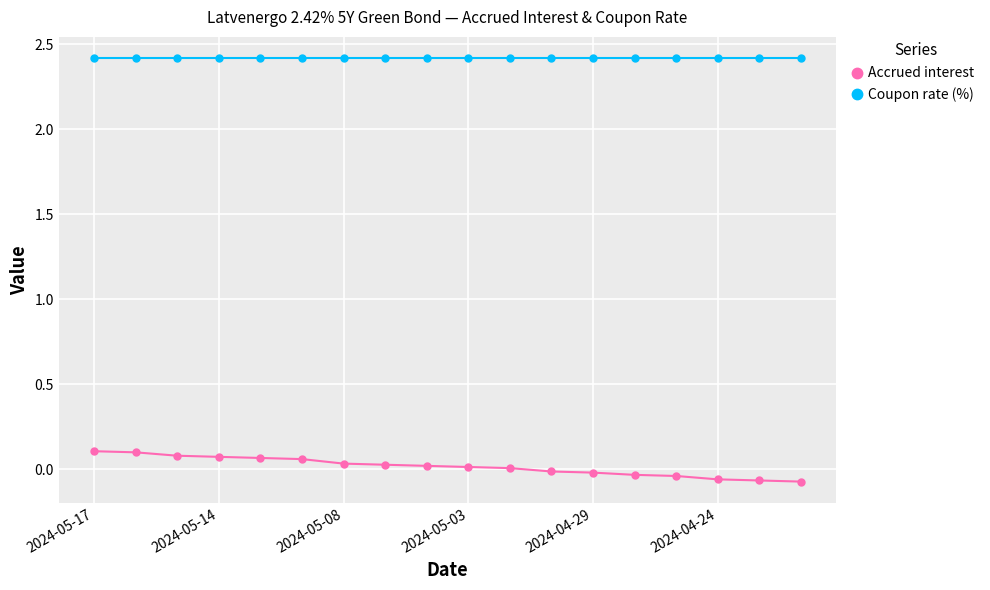

What is the value of the Coupon rate (%) point at the 12th from the left?

2.4